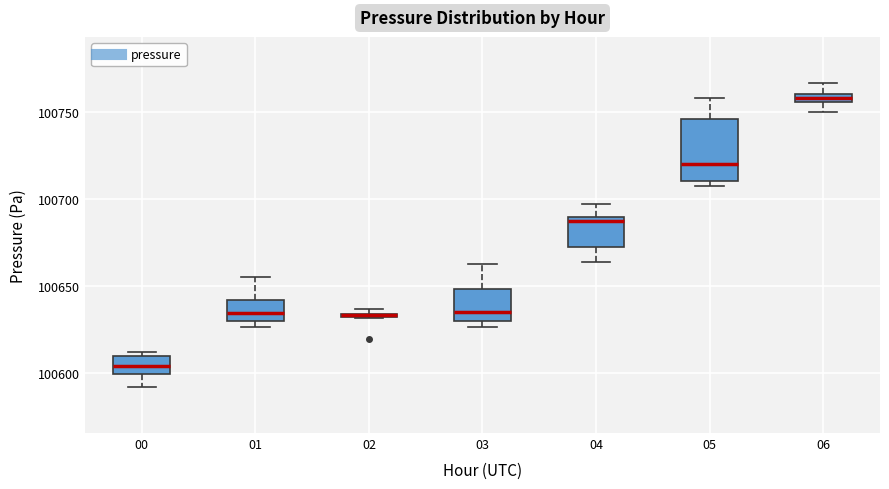

Which box is the tallest, from its lower edge to its upper edge?

05